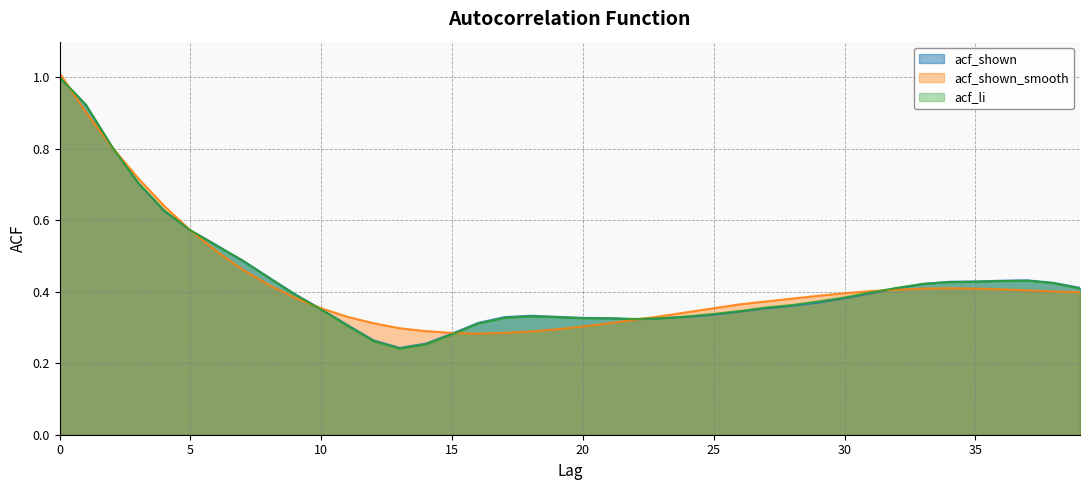

What is the highest value of the acf_li series?

1.0